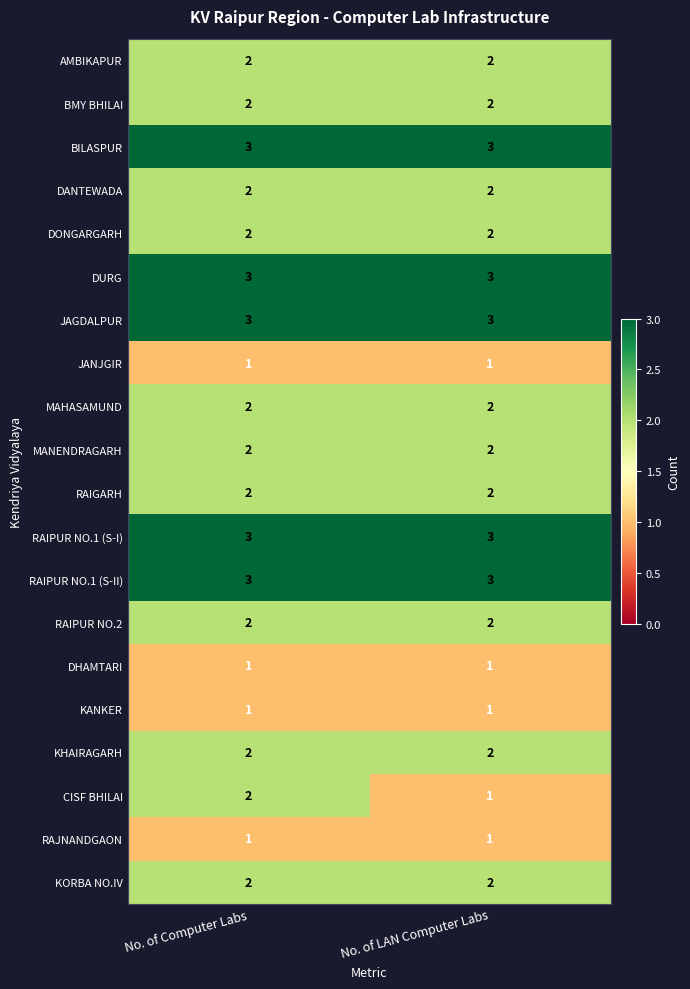

What is the maximum value shown in the chart?

3